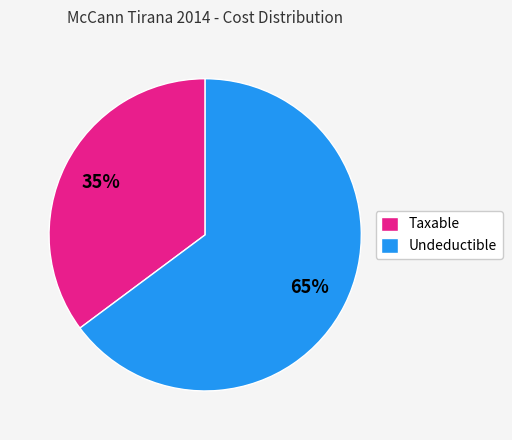

Do Taxable and Undeductible together represent more than half of the pie?

Yes